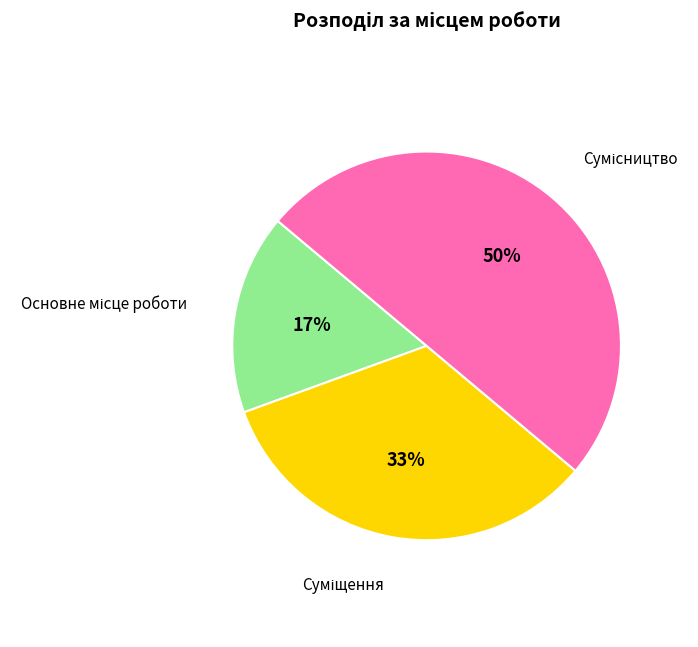

To the nearest percent, what is the average slice percentage?

33%